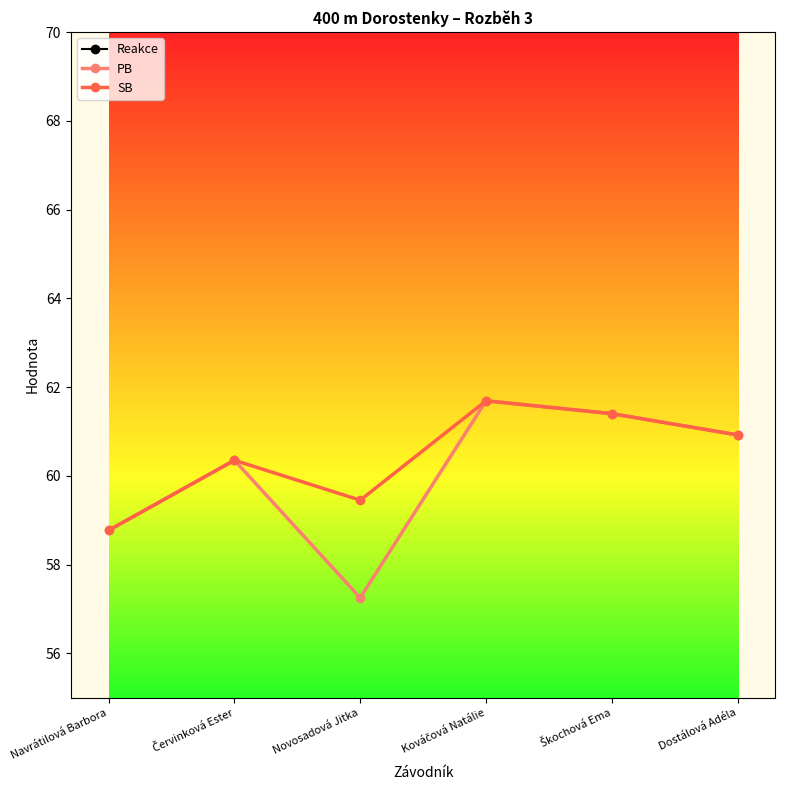

Is the value of SB at Červinková Ester greater than the value of Reakce at Navrátilová Barbora?

Yes